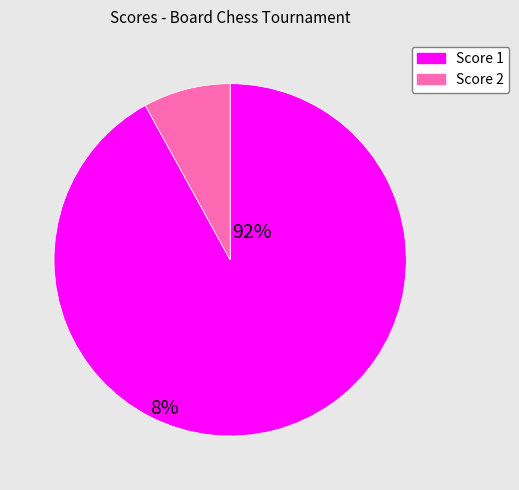

Does any single category account for the majority?

Yes